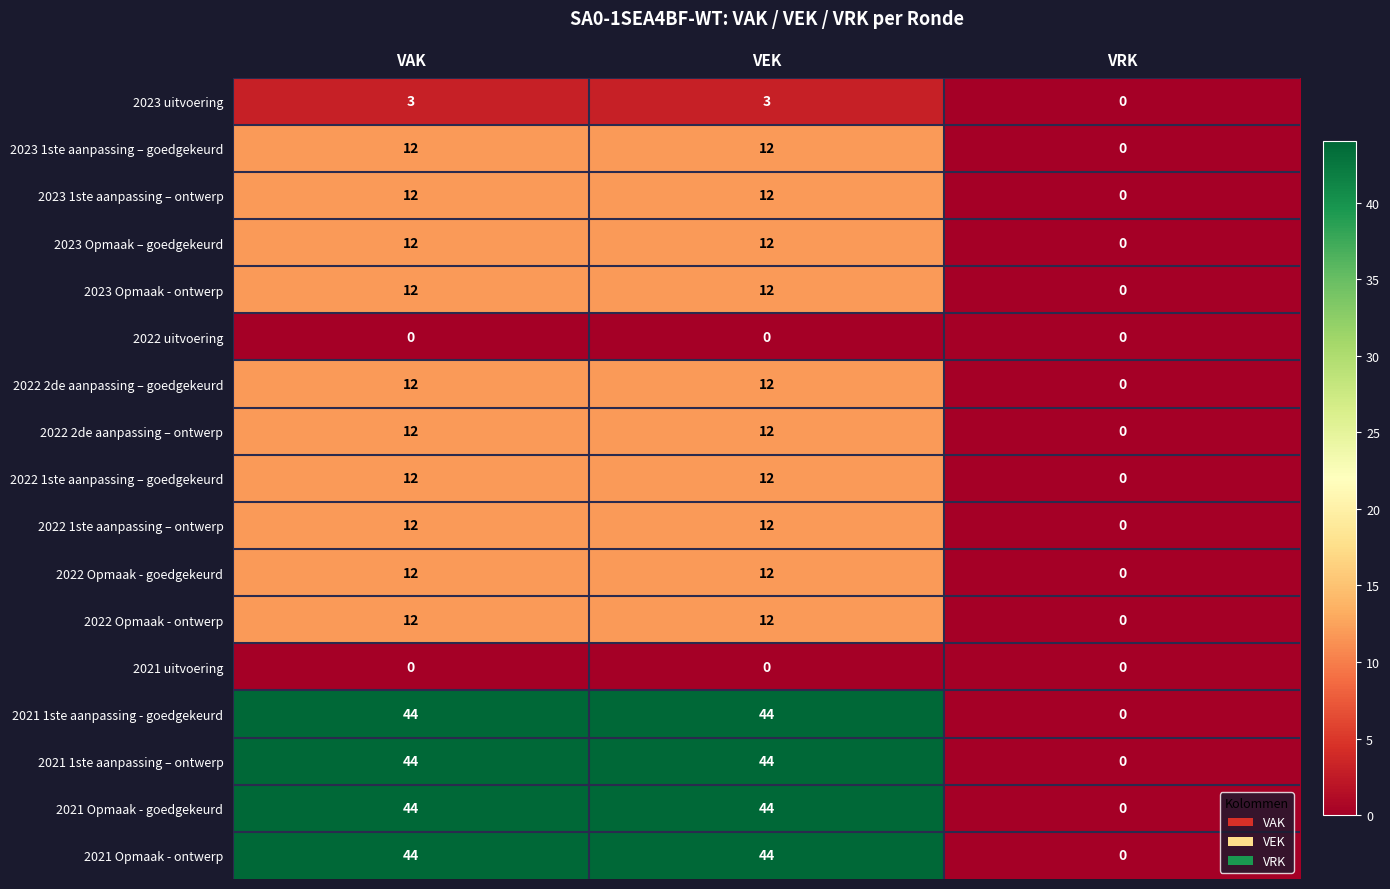

Count the number of data series in this chart.

17